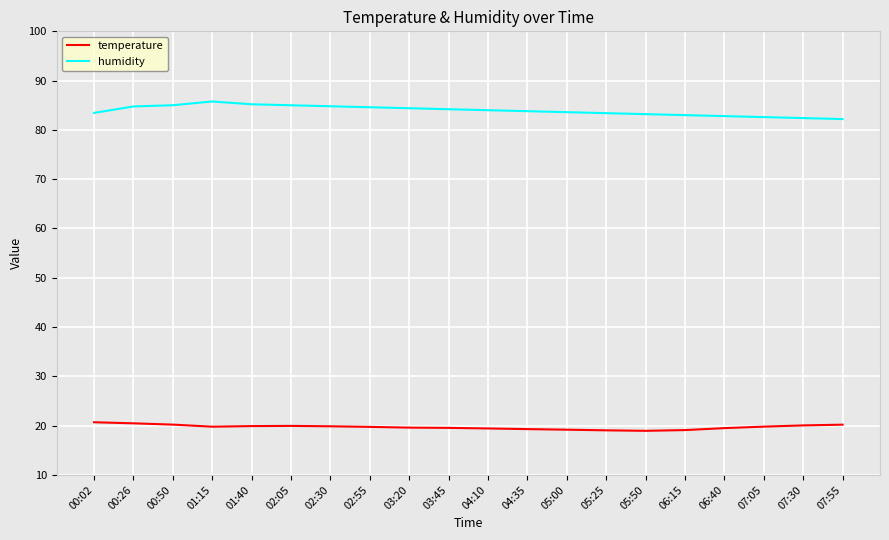

What is the sum of all humidity values?

1678.2